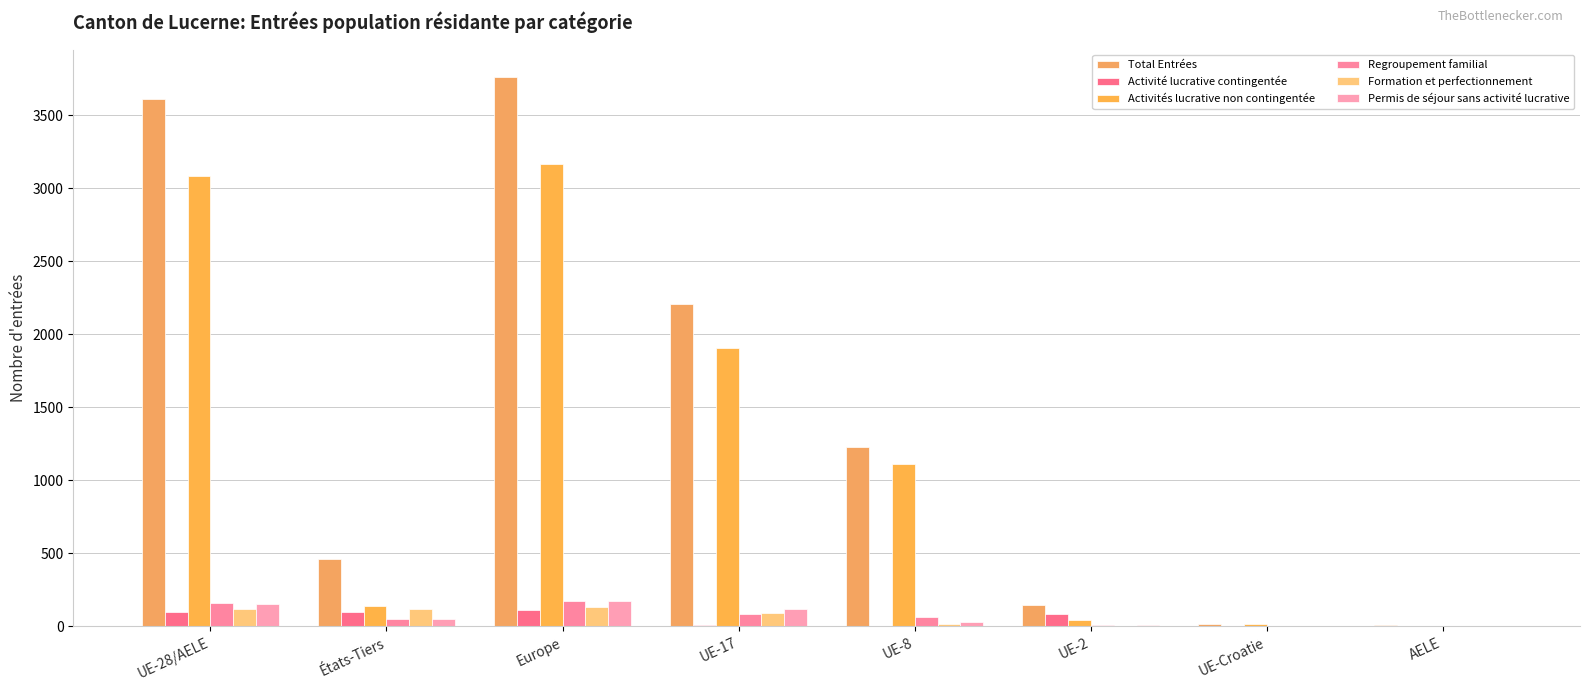

Reading right to left, list all the values displayed in this chart.

Total Entrées: AELE=10	UE-Croatie=16	UE-2=150	UE-8=1226	UE-17=2210	Europe=3762	États-Tiers=461	UE-28/AELE=3612
Activité lucrative contingentée: AELE=0	UE-Croatie=1	UE-2=86	UE-8=3	UE-17=8	Europe=112	États-Tiers=100	UE-28/AELE=98
Activités lucrative non contingentée: AELE=6	UE-Croatie=14	UE-2=46	UE-8=1111	UE-17=1906	Europe=3169	États-Tiers=141	UE-28/AELE=3083
Regroupement familial: AELE=0	UE-Croatie=0	UE-2=7	UE-8=67	UE-17=85	Europe=175	États-Tiers=52	UE-28/AELE=159
Formation et perfectionnement: AELE=3	UE-Croatie=0	UE-2=2	UE-8=18	UE-17=94	Europe=133	États-Tiers=118	UE-28/AELE=117
Permis de séjour sans activité lucrative: AELE=1	UE-Croatie=1	UE-2=9	UE-8=27	UE-17=117	Europe=172	États-Tiers=49	UE-28/AELE=155